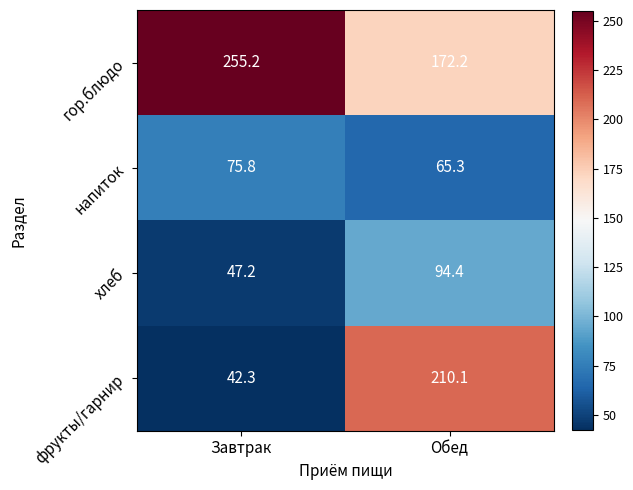

Which series has the largest range (max minus min)?

фрукты/гарнир